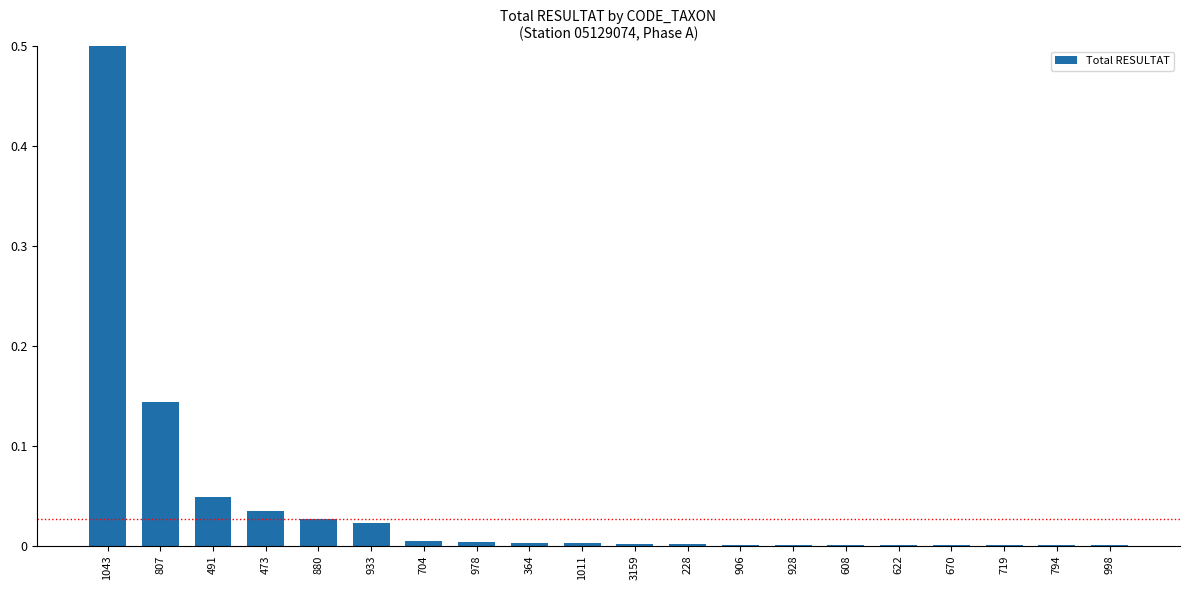

List the labels in order of value, smallest first.

608, 622, 670, 719, 794, 998, 906, 928, 228, 3159, 364, 1011, 978, 704, 933, 880, 473, 491, 807, 1043